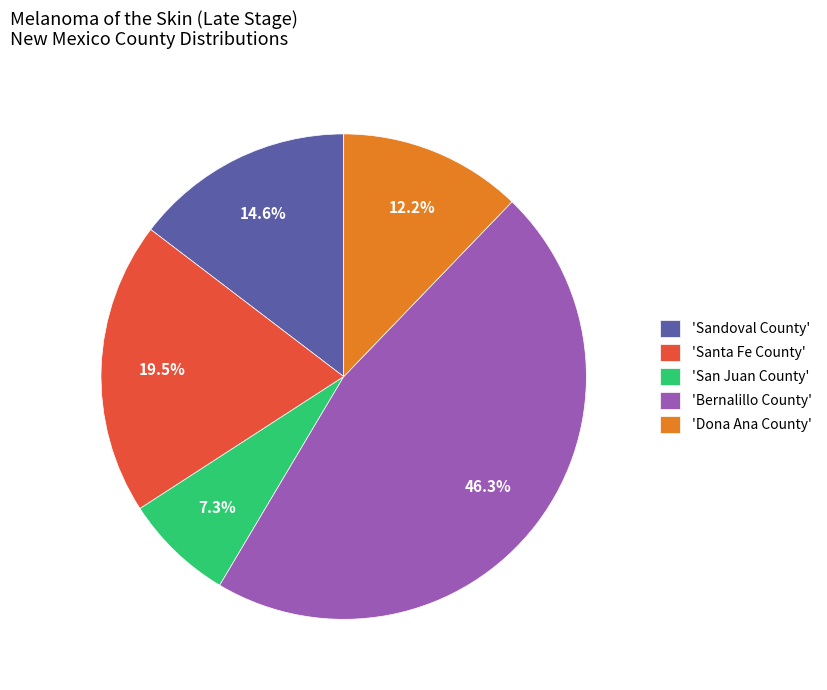

How many segments does this pie chart have?

5